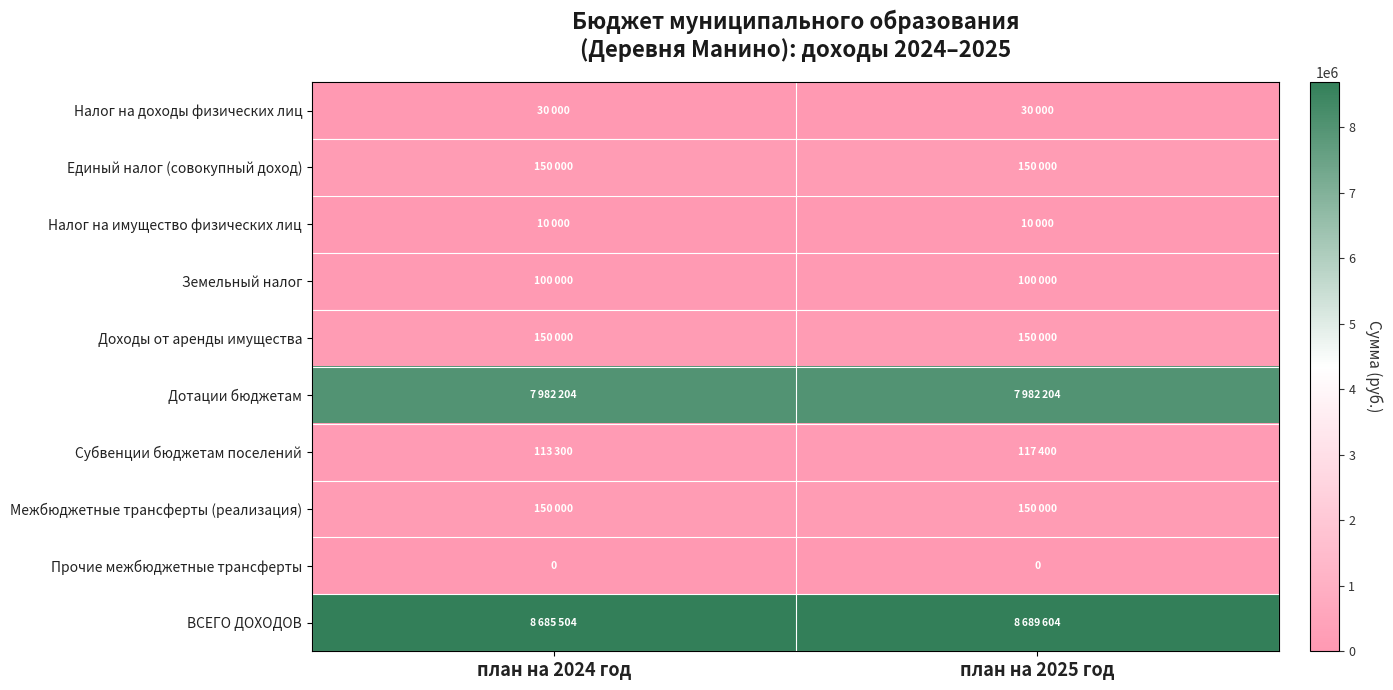

Which series has the largest total across all categories?

ВСЕГО ДОХОДОВ